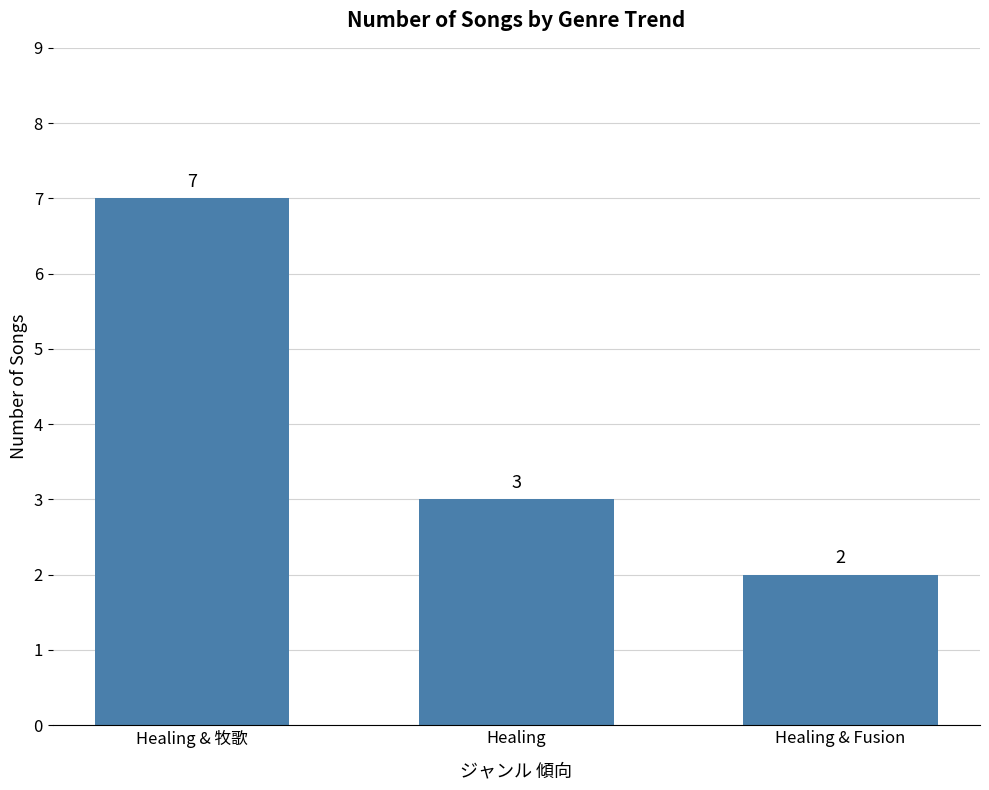

How many values are below 3?

1